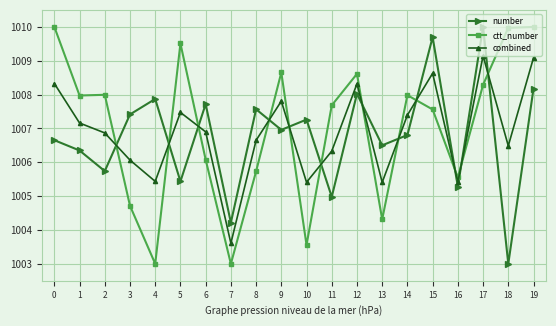

What is the maximum value for ctt_number?

1010.0